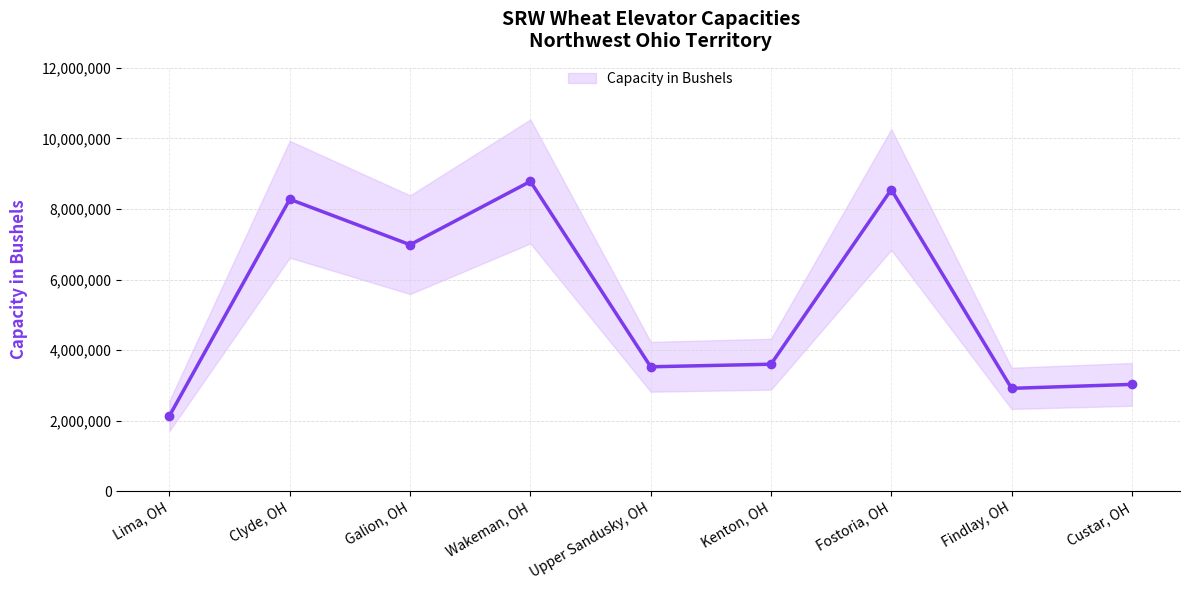

Which category has the lowest value across all series?

Lima, OH